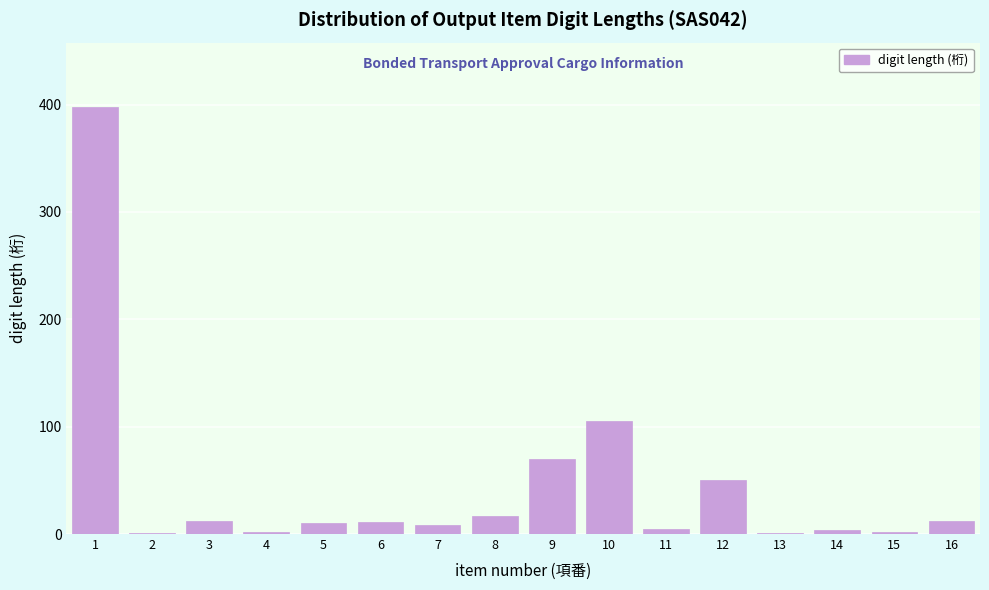

What is the change in value from 5 to 10?

+95